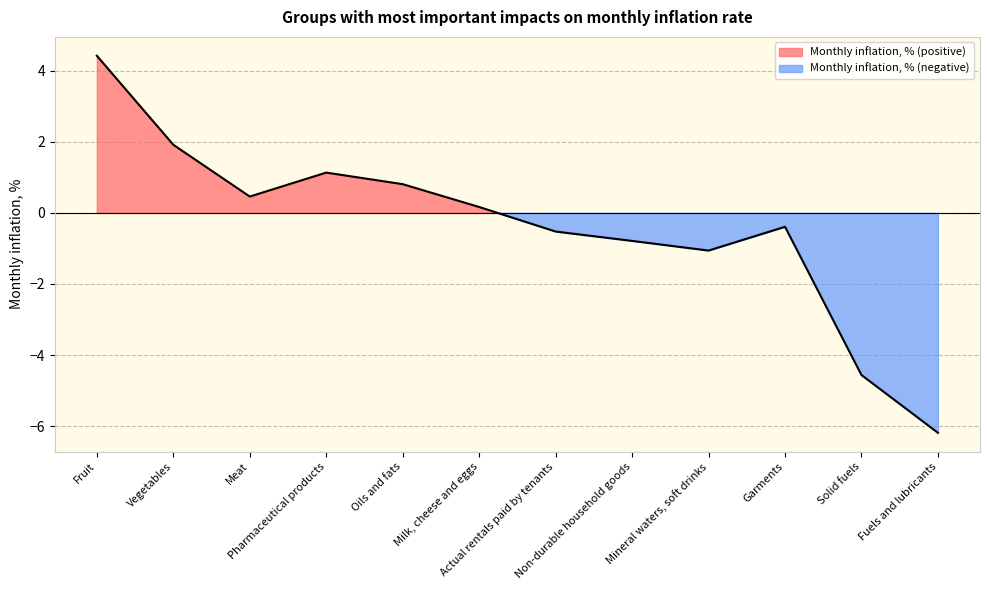

Reading left to right, what are all the values shown in this chart?

4.4	1.9	0.5	1.1	0.8	0.2	-0.5	-0.8	-1.1	-0.4	-4.6	-6.2